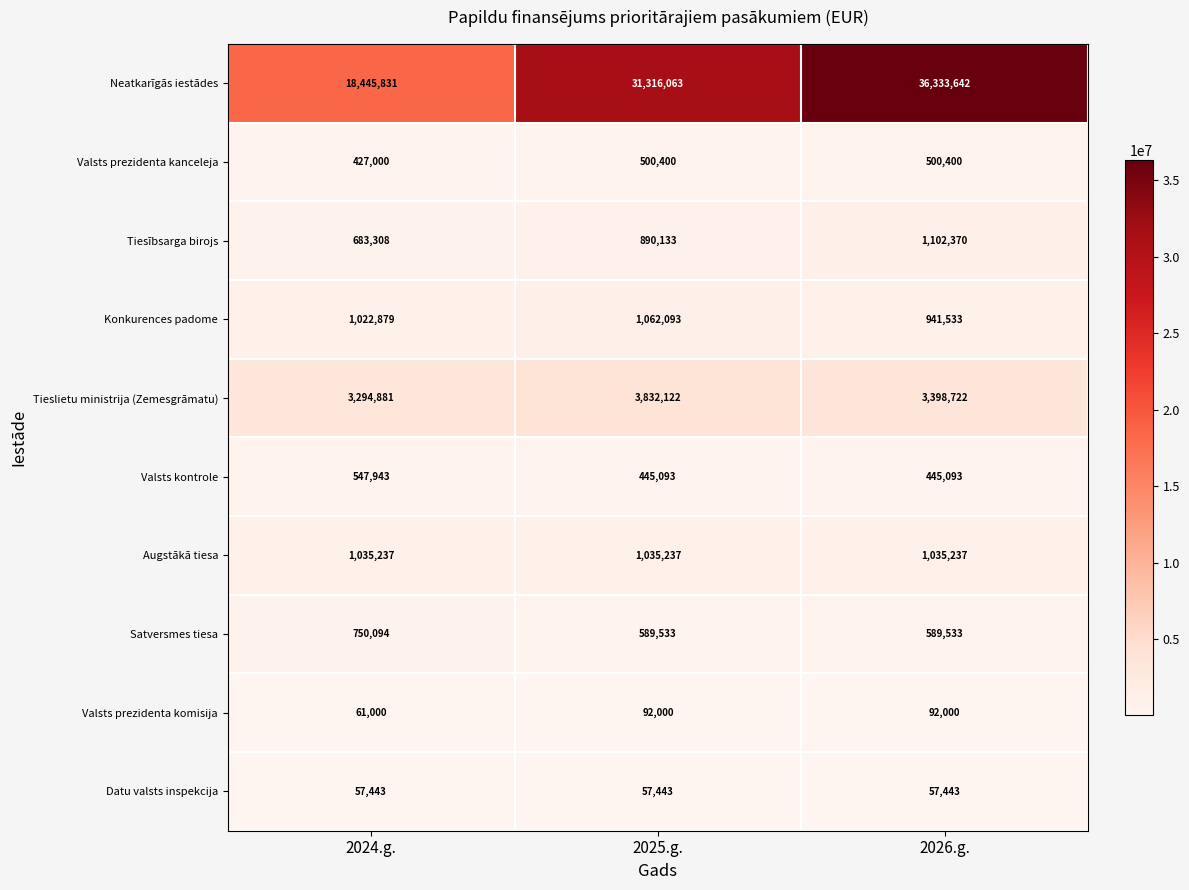

How many values in the Tieslietu ministrija (Zemesgrāmatu) series are below 3398722?

1